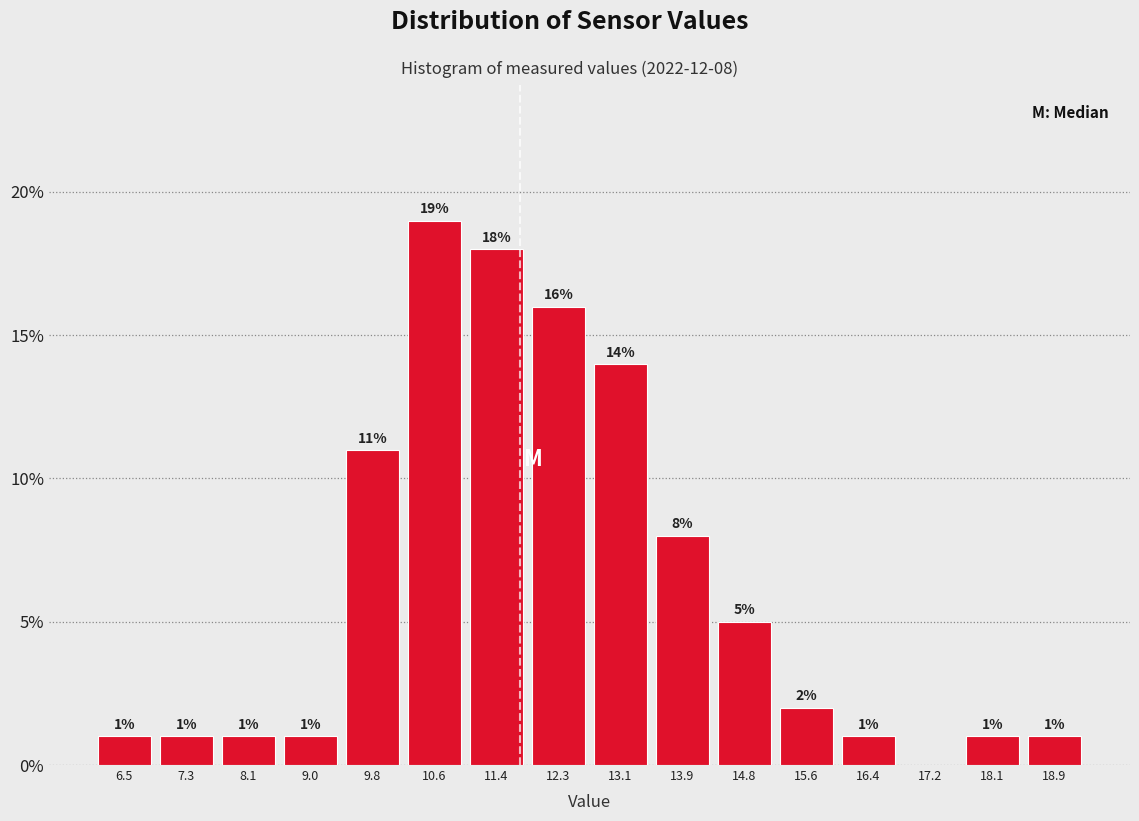

Over which range of the x-axis is the bar tallest?

10.2 to 11.0